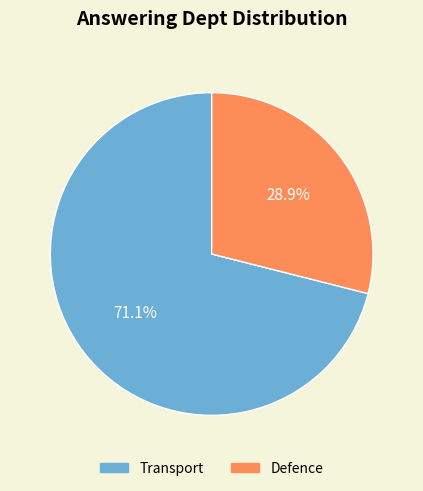

Is there a majority slice in this chart?

Yes